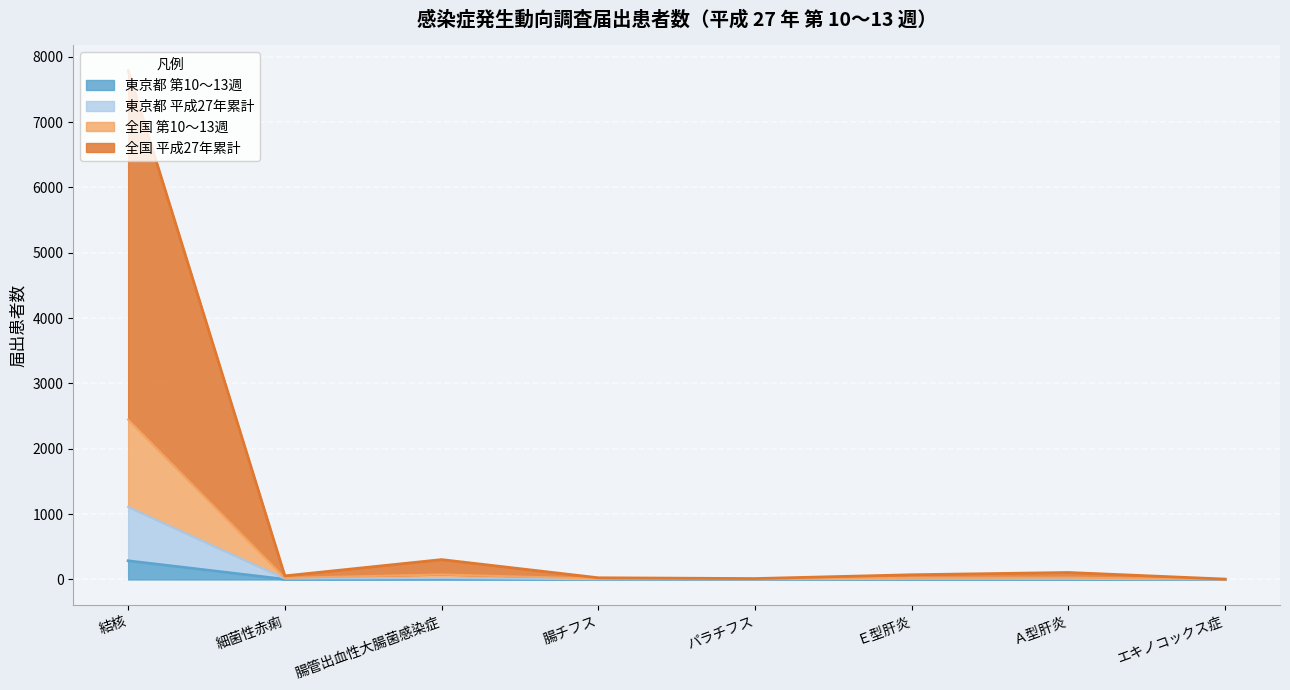

What are all the series names shown in the legend?

東京都 第10～13週, 東京都 平成27年累計, 全国 第10～13週, 全国 平成27年累計